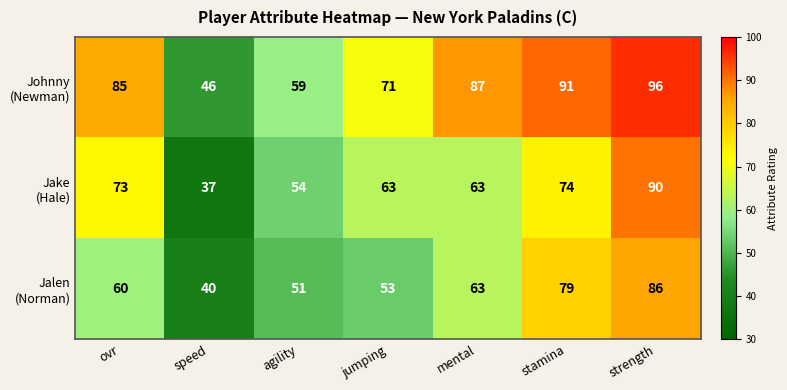

At how many categories does at least one series exceed 47?

6